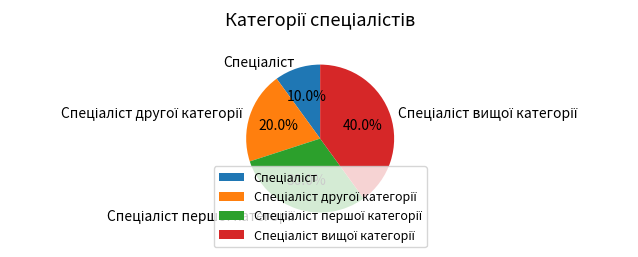

Is there a majority slice in this chart?

No